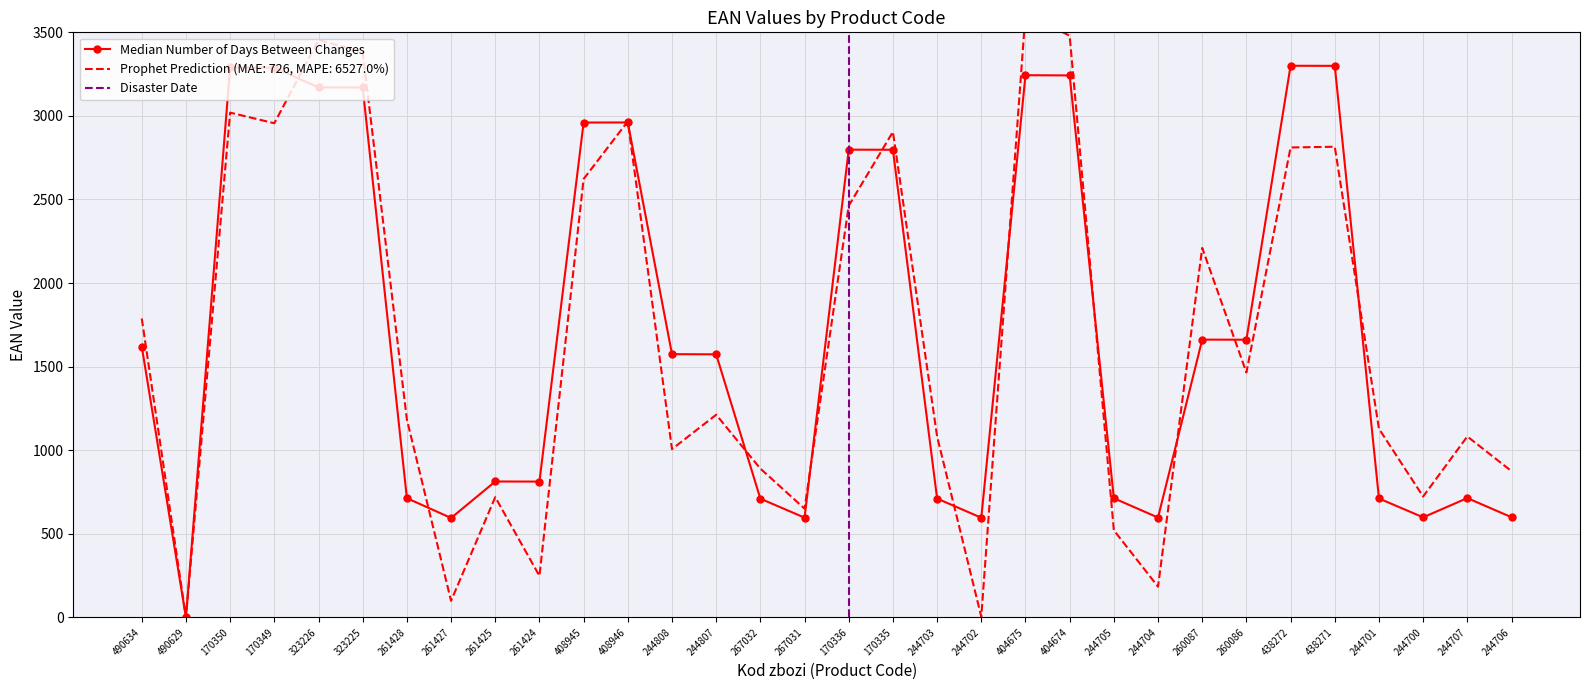

How many interior local peaks (higher than both neighbors) does the data have?

8